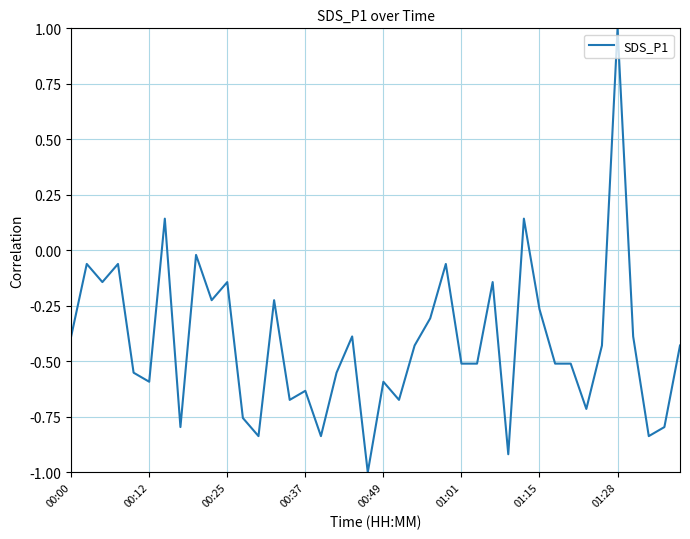

What is the difference between the maximum and minimum values?

2.0